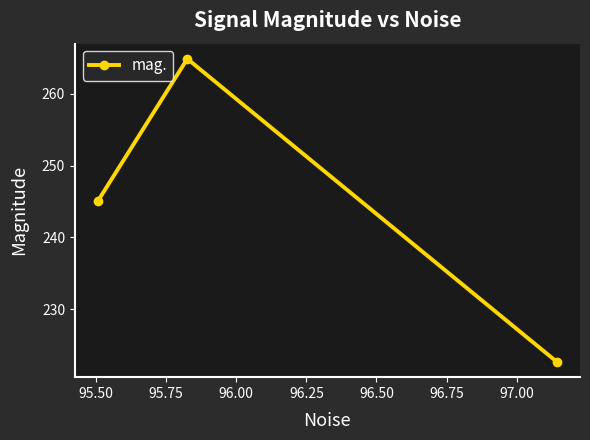

What is the smallest value displayed?

222.7